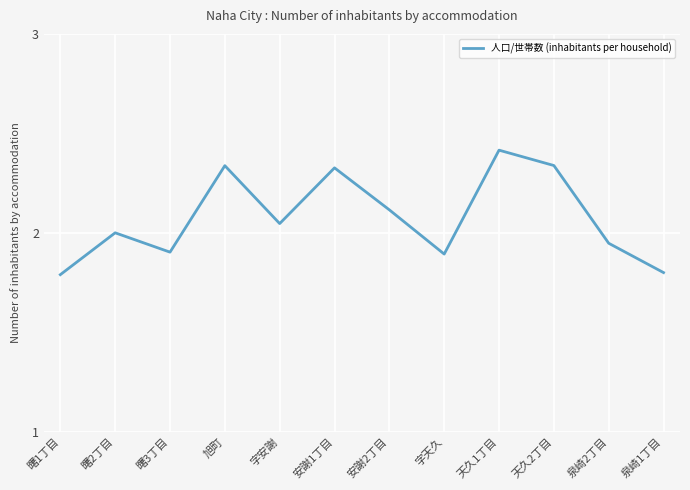

Which category has the highest value across all series?

天久1丁目